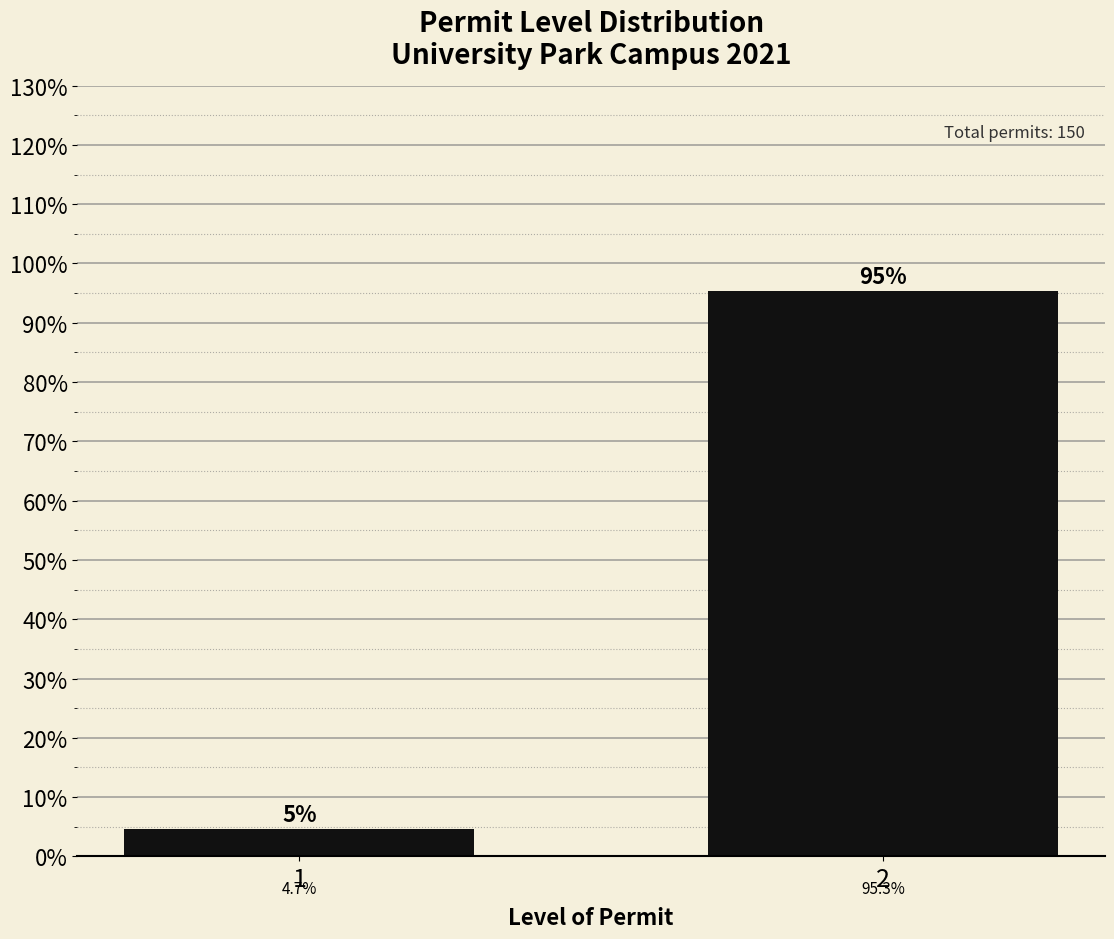

Reading left to right, extract all data points from this chart.

1=4.7	2=95.3